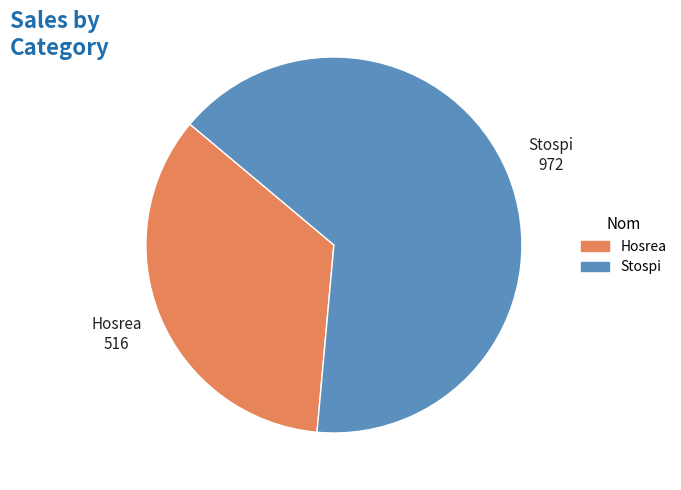

Between Stospi and Hosrea, which is larger?

Stospi